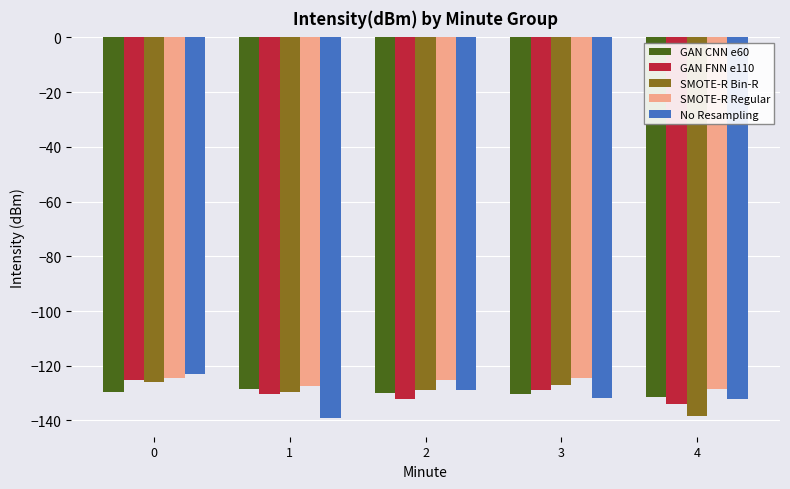

Between 0 and 1, which series saw the biggest shift?

No Resampling